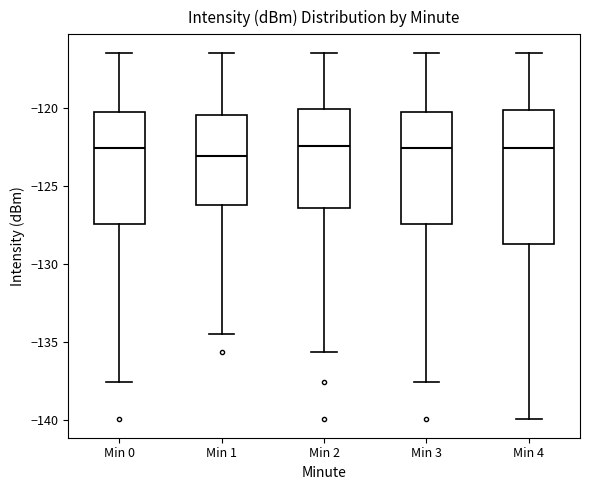

Where is the lower edge of the box for Min 4 on the y-axis? The values are not printed on the chart, so give them approximately, as read against the axis.

-128.5